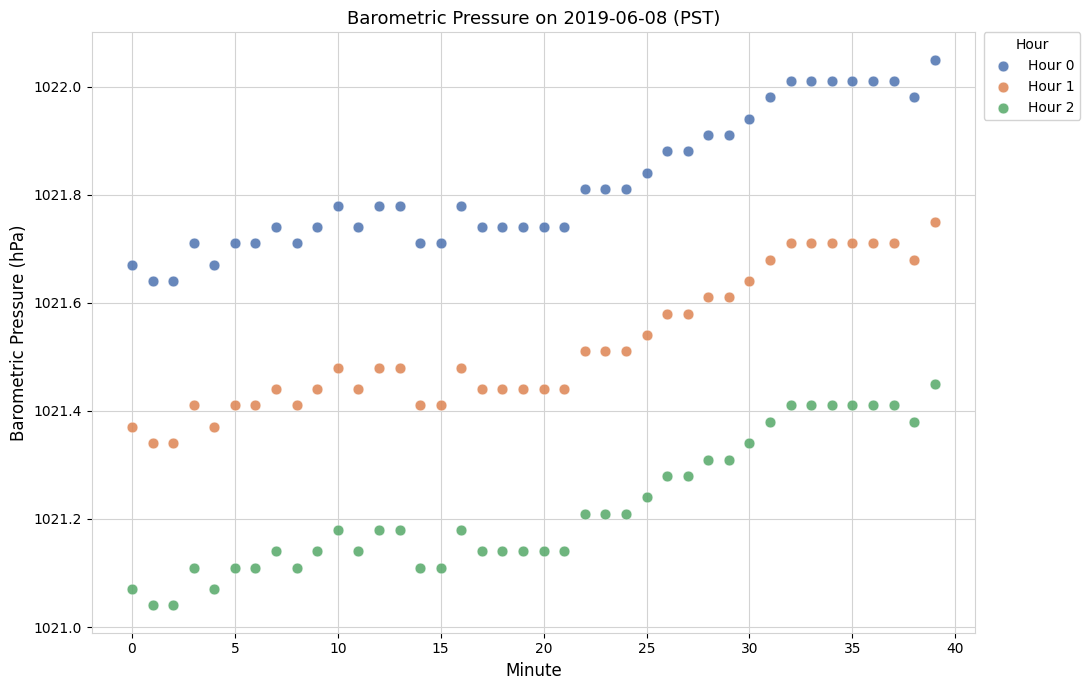

Which series reaches the minimum Y coordinate?

Hour 2